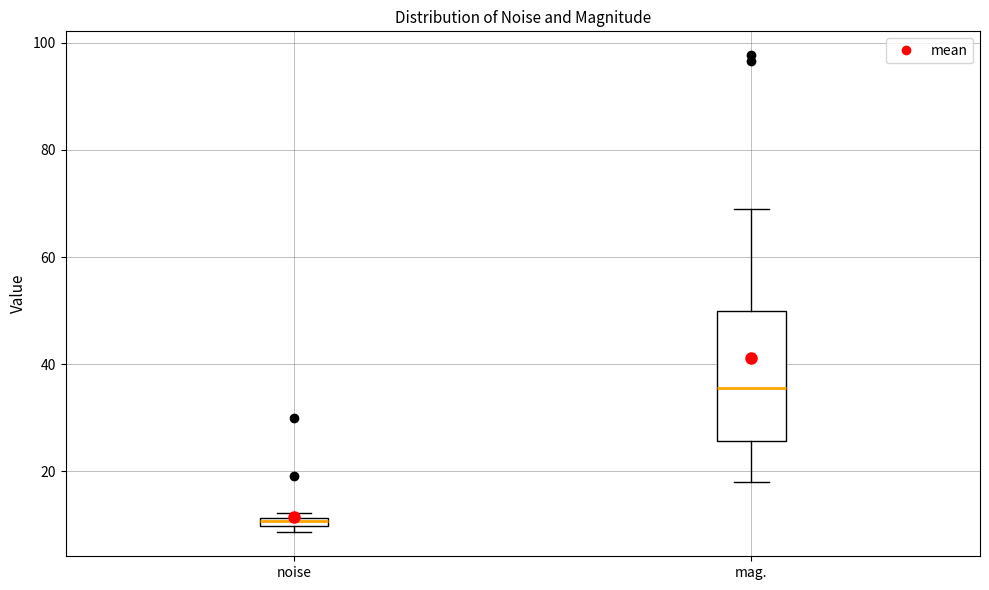

Comparing the boxes themselves (not the whiskers), which one is the tallest?

mag.